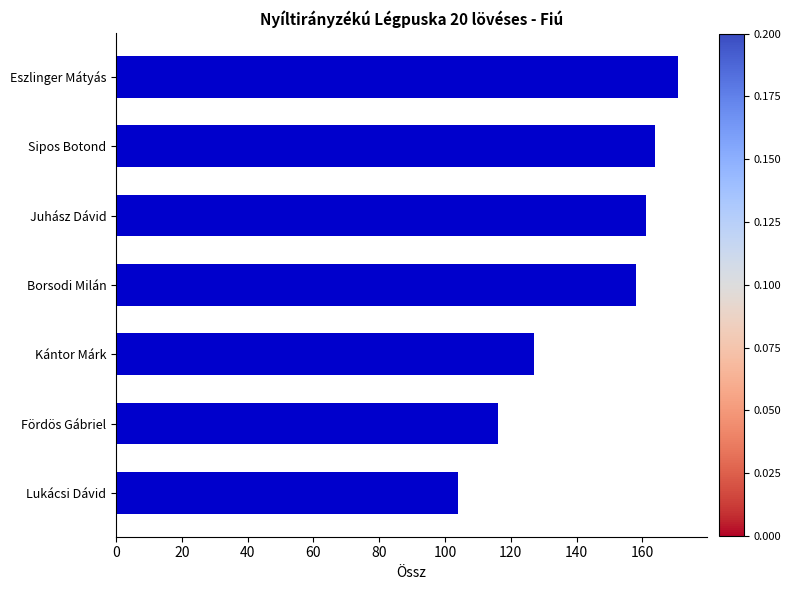

Reading top to bottom, what are all the values shown in this chart?

171	164	161	158	127	116	104